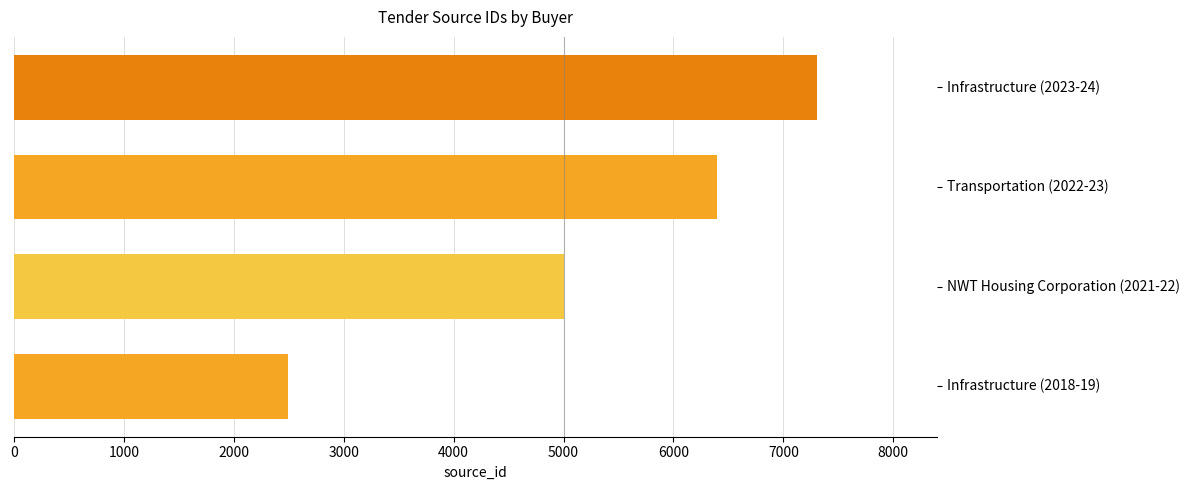

The value at NWT Housing Corporation (2021-22) is 5002. True or false?

True